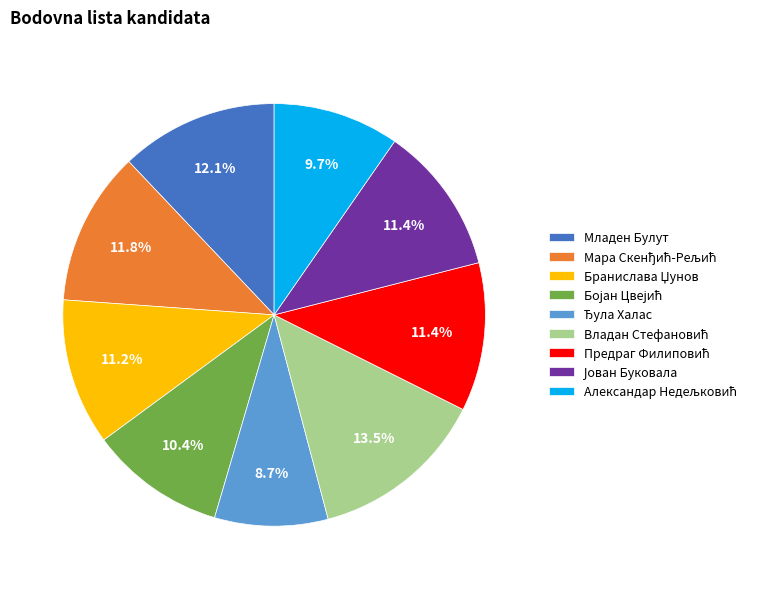

Count the number of slices in the pie.

9